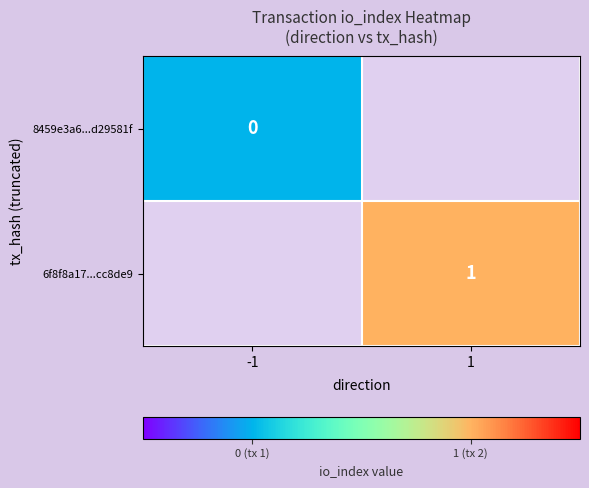

List the series in order of their peak value, lowest first.

8459e3a6...d29581f, 6f8f8a17...cc8de9